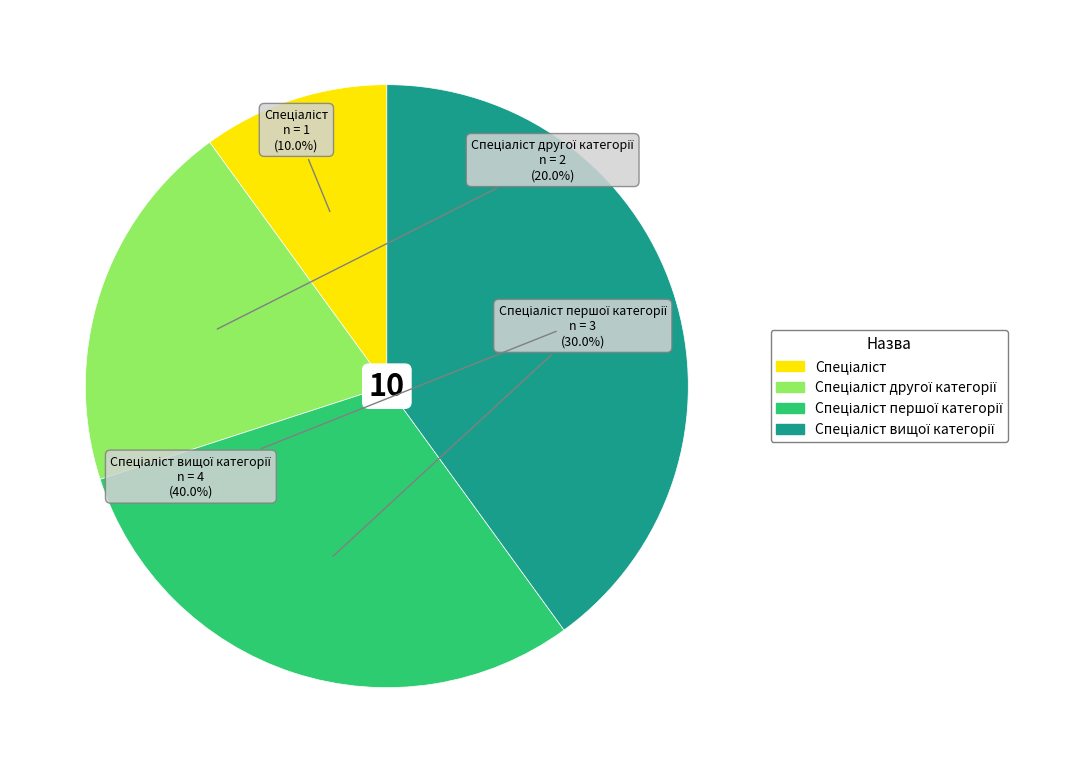

Is there a majority slice in this chart?

No